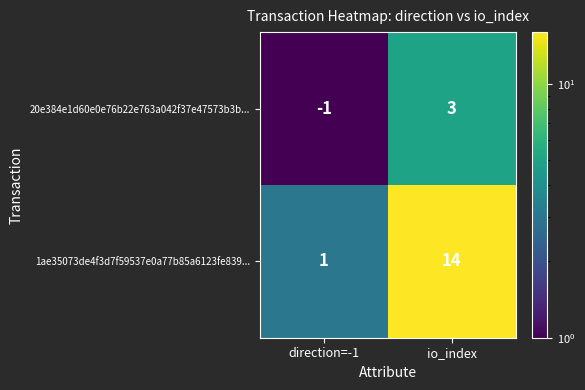

Rank the series by their maximum value, from highest to lowest.

1ae35073de4f3d7f59537e0a77b85a6123fe839..., 20e384e1d60e0e76b22e763a042f37e47573b3b...